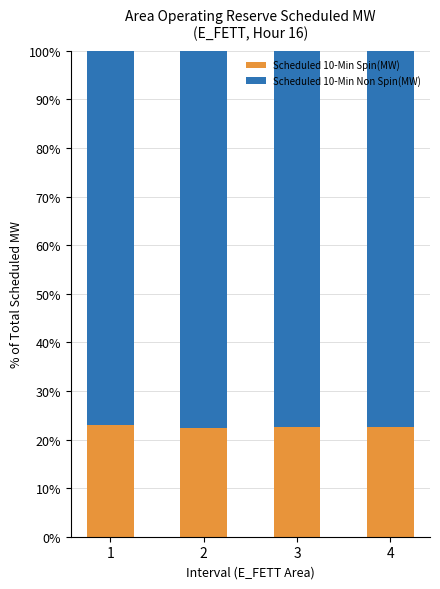

What is the sum of the Scheduled 10-Min Spin(MW) values at 3 and 2?

45.1